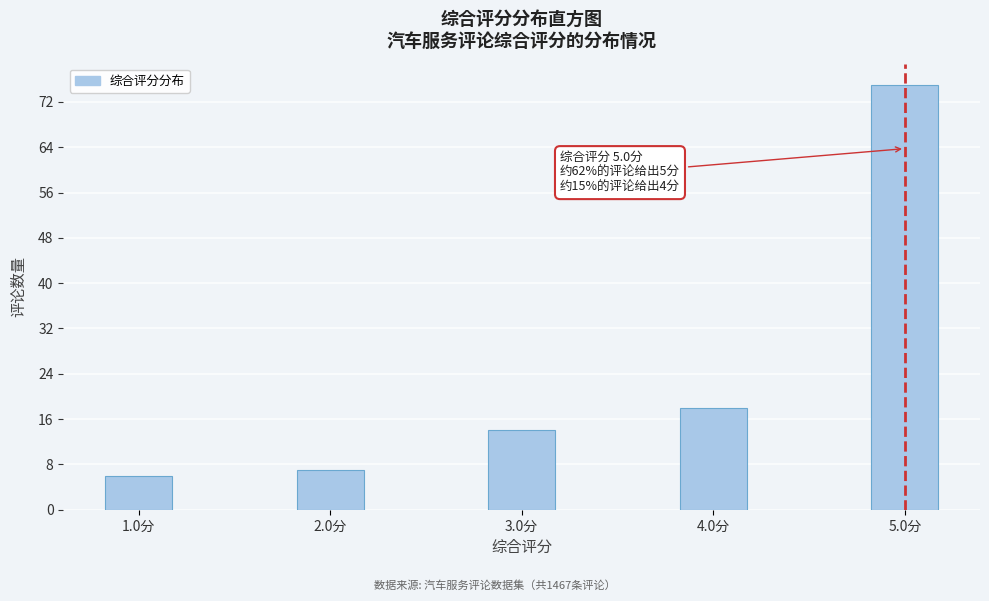

Reading left to right, list all the values displayed in this chart.

6	7	14	18	75